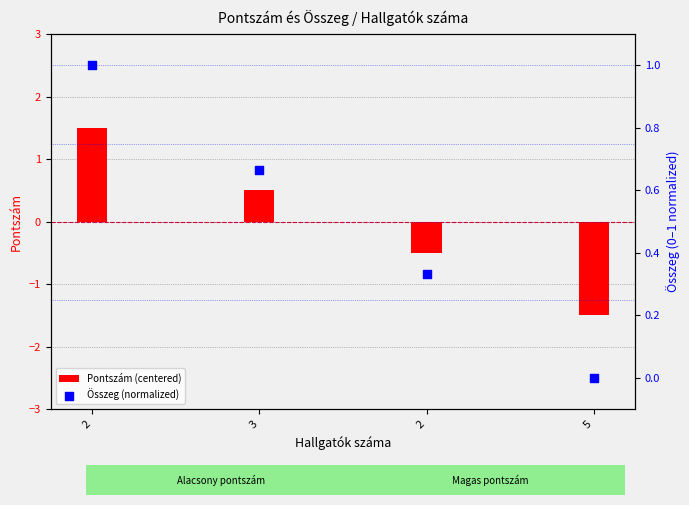

Which series reaches the minimum Y coordinate?

Pontszám (centered)